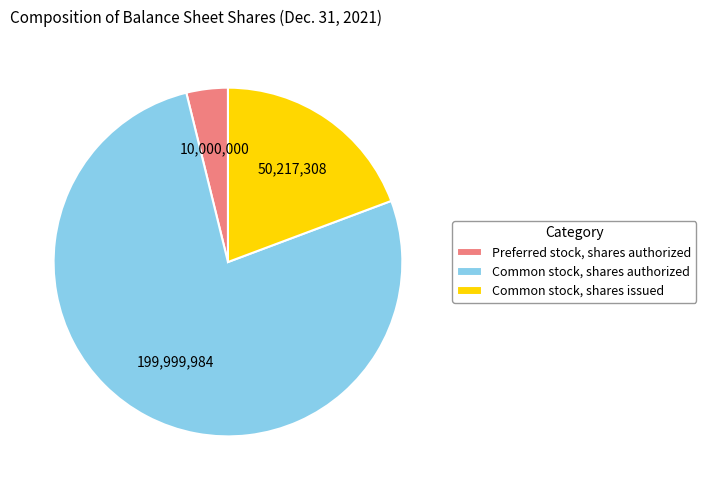

Between Common stock, shares authorized and Common stock, shares issued, which is larger?

Common stock, shares authorized